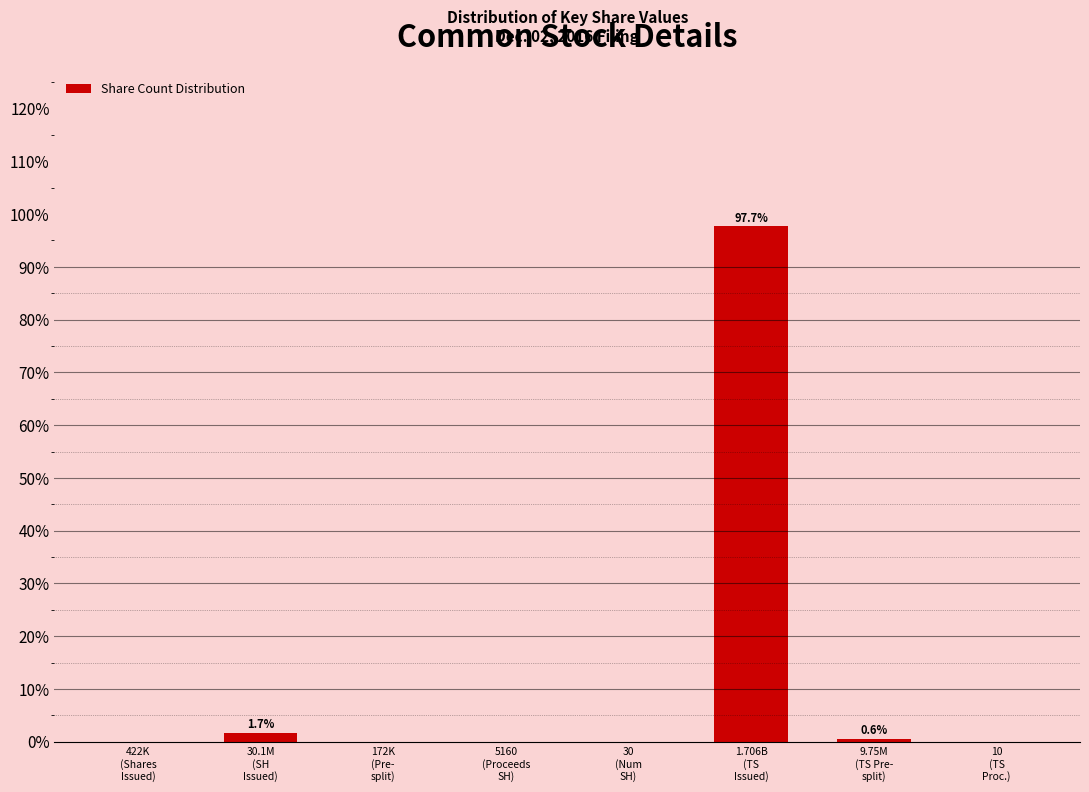

What is the greatest value displayed?

97.7